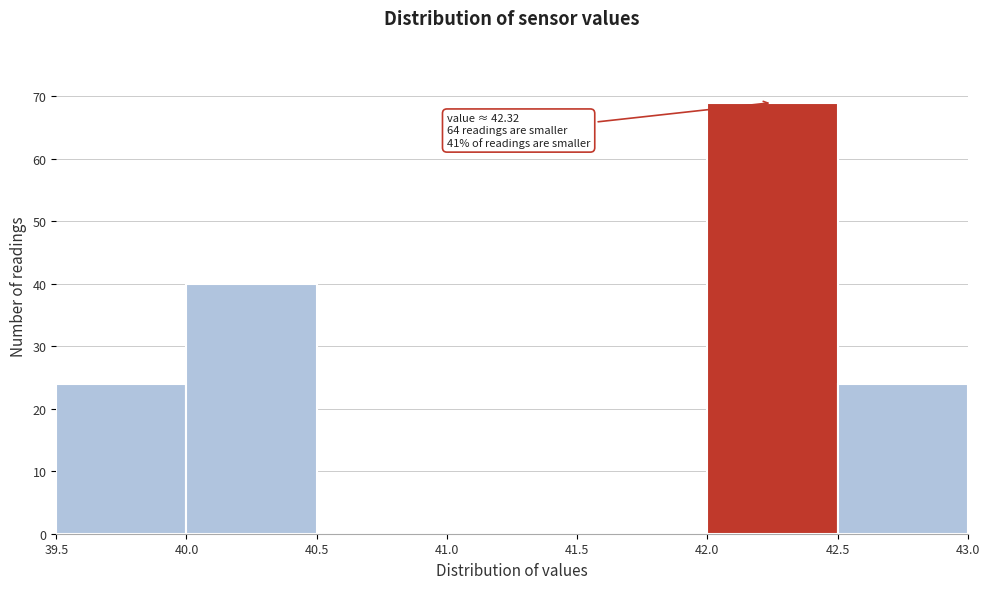

Over which range of the x-axis is the bar tallest?

42.0 to 42.5